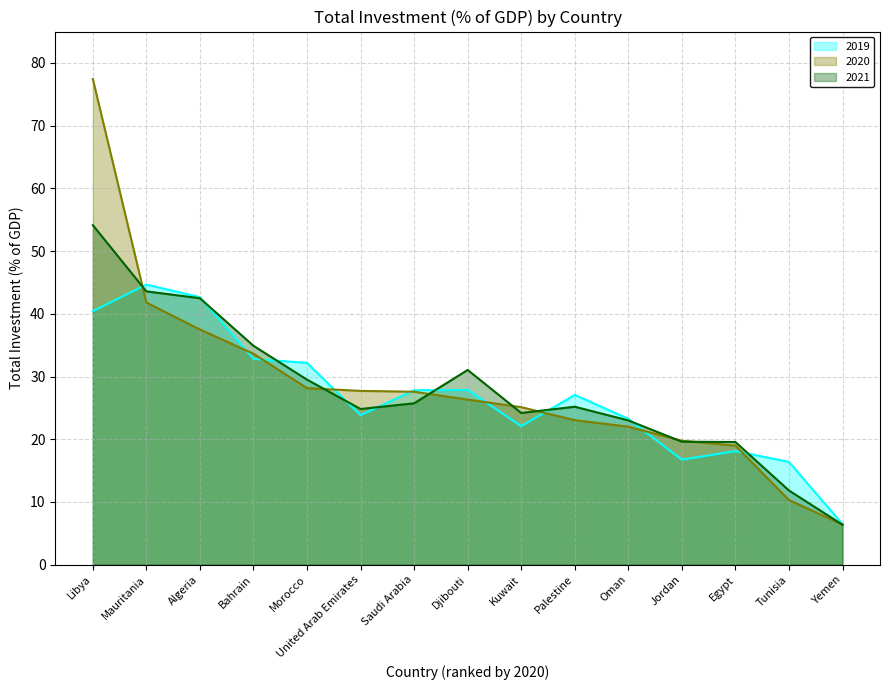

At which category does 2021 reach its first local peak?

Djibouti